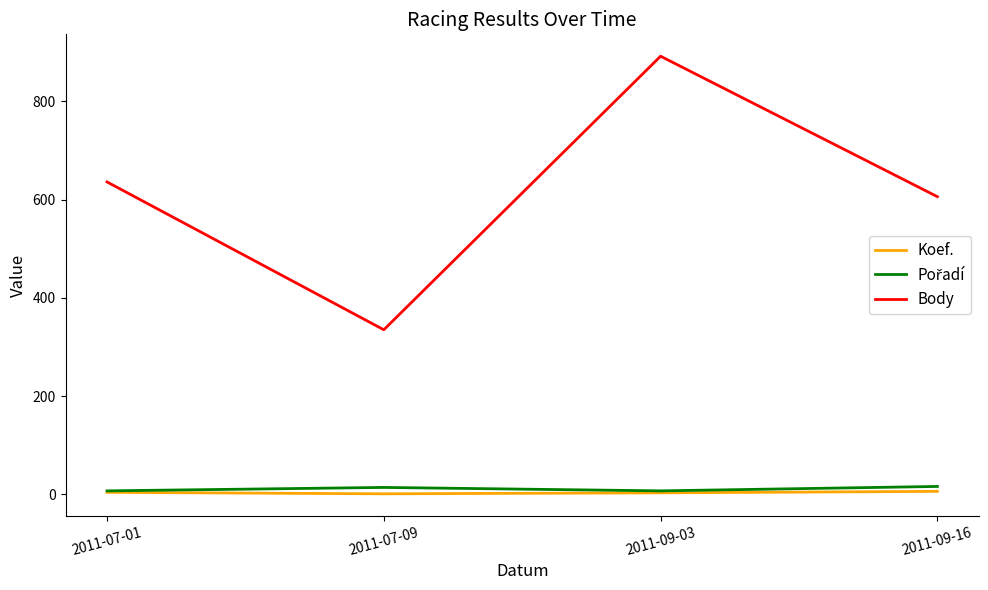

Is this an area chart (filled region under the line)?

No